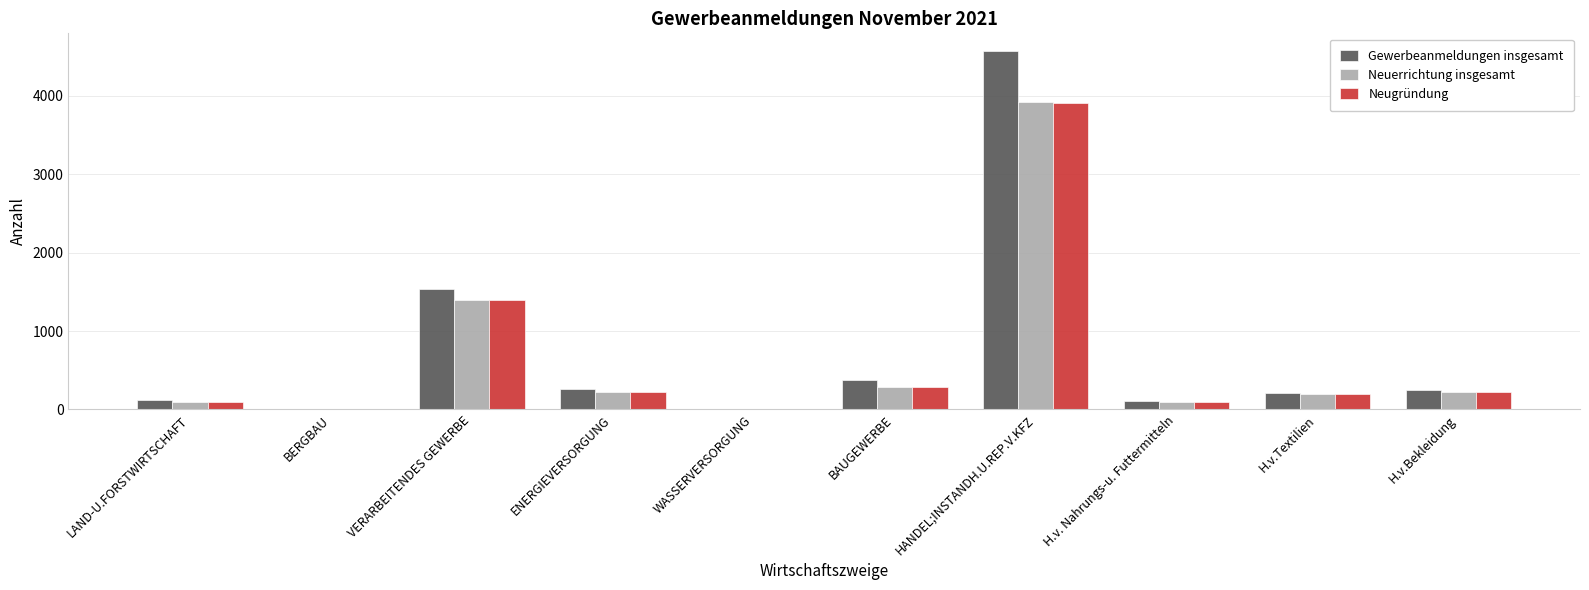

What is the approximate value of Gewerbeanmeldungen insgesamt at VERARBEITENDES GEWERBE?

1539